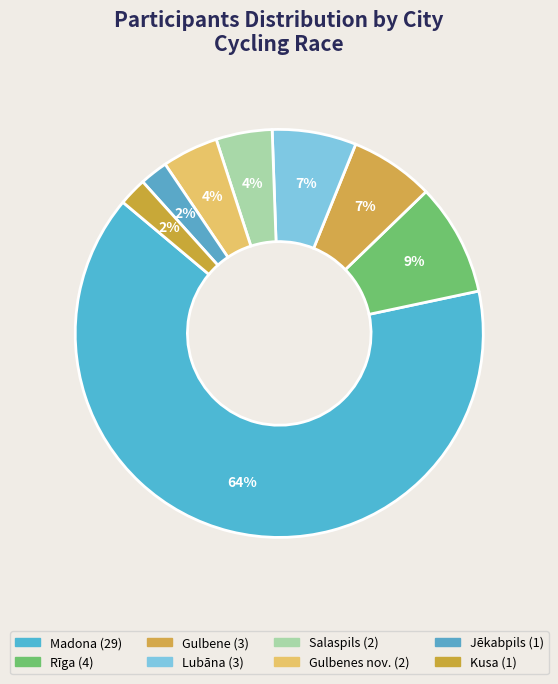

Count the number of slices in the pie.

8